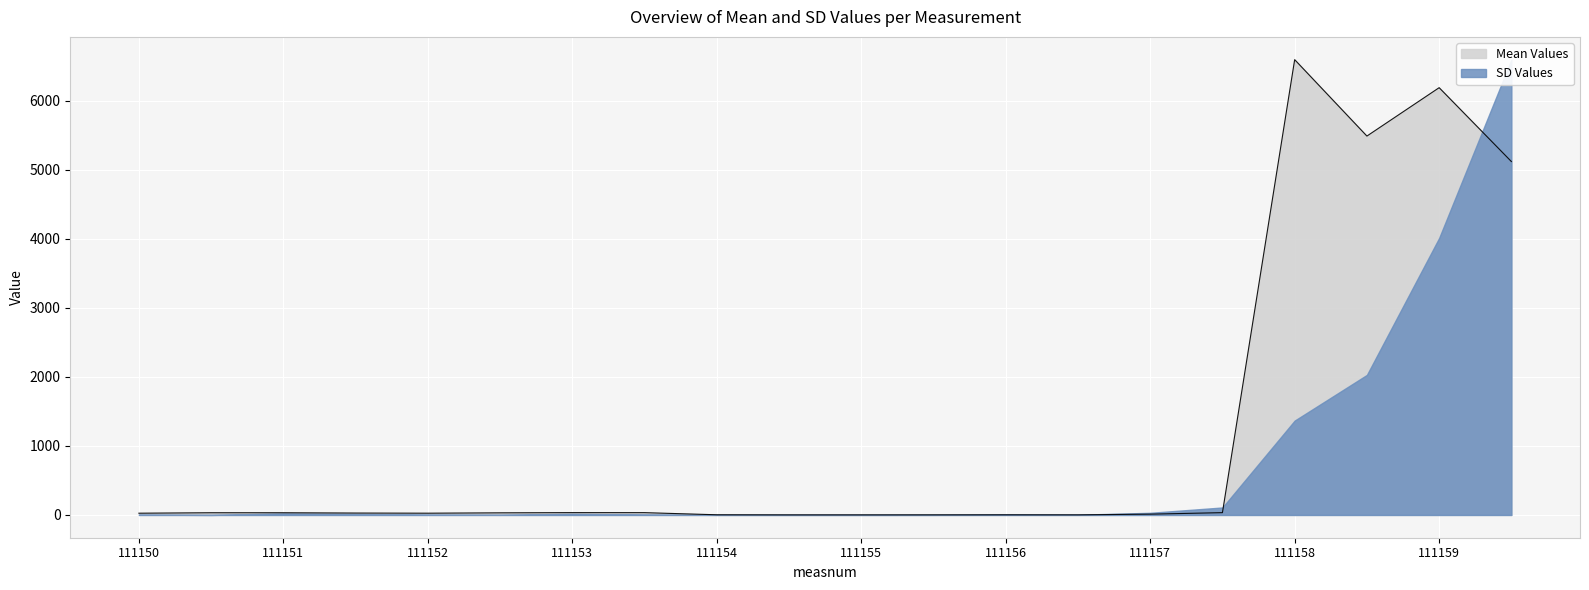

True or false: Mean Values has a value of 10637.6 at 111159.

False